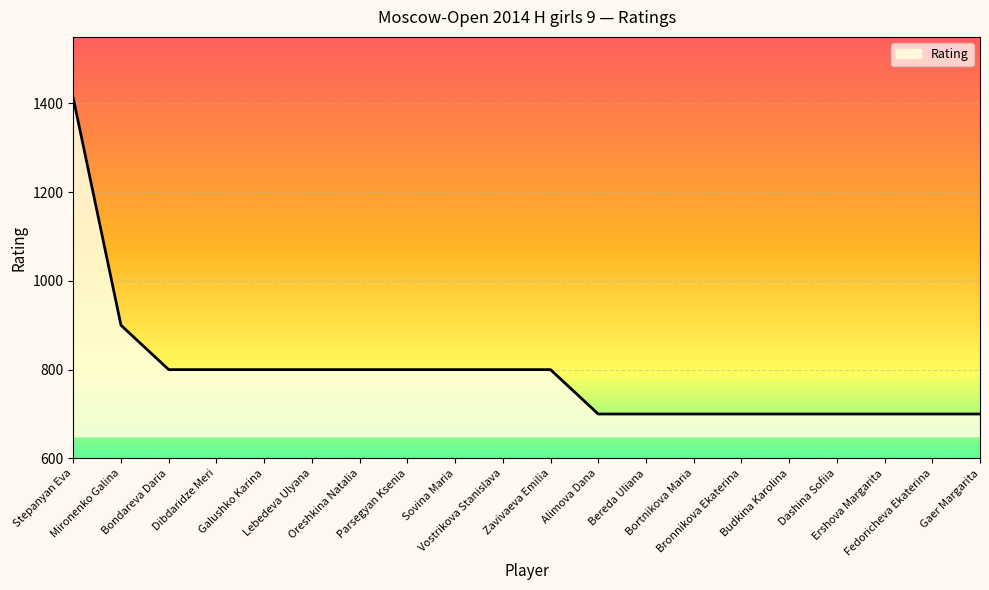

How many lines are shown in the chart?

1